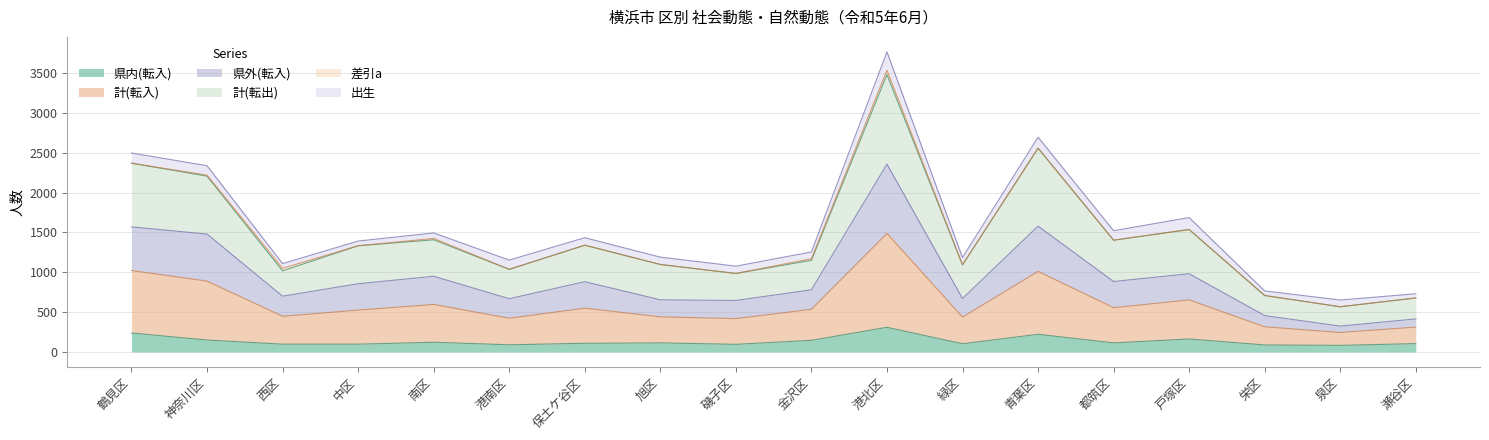

The 県外(転入) series shows 1717 at 港北区. True or false?

False